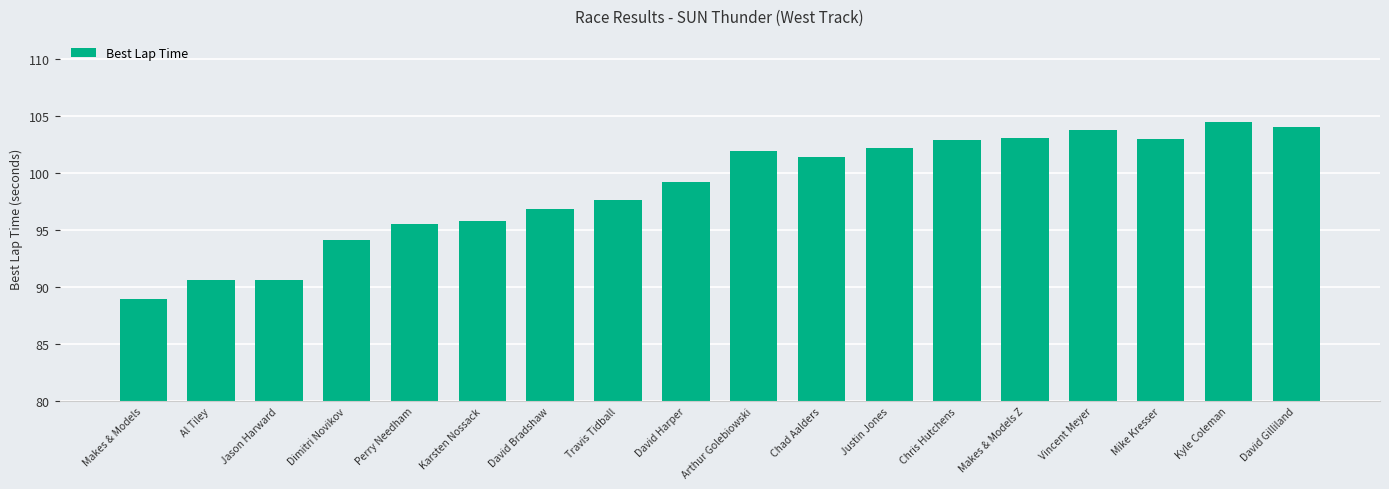

What is the average value?

98.7